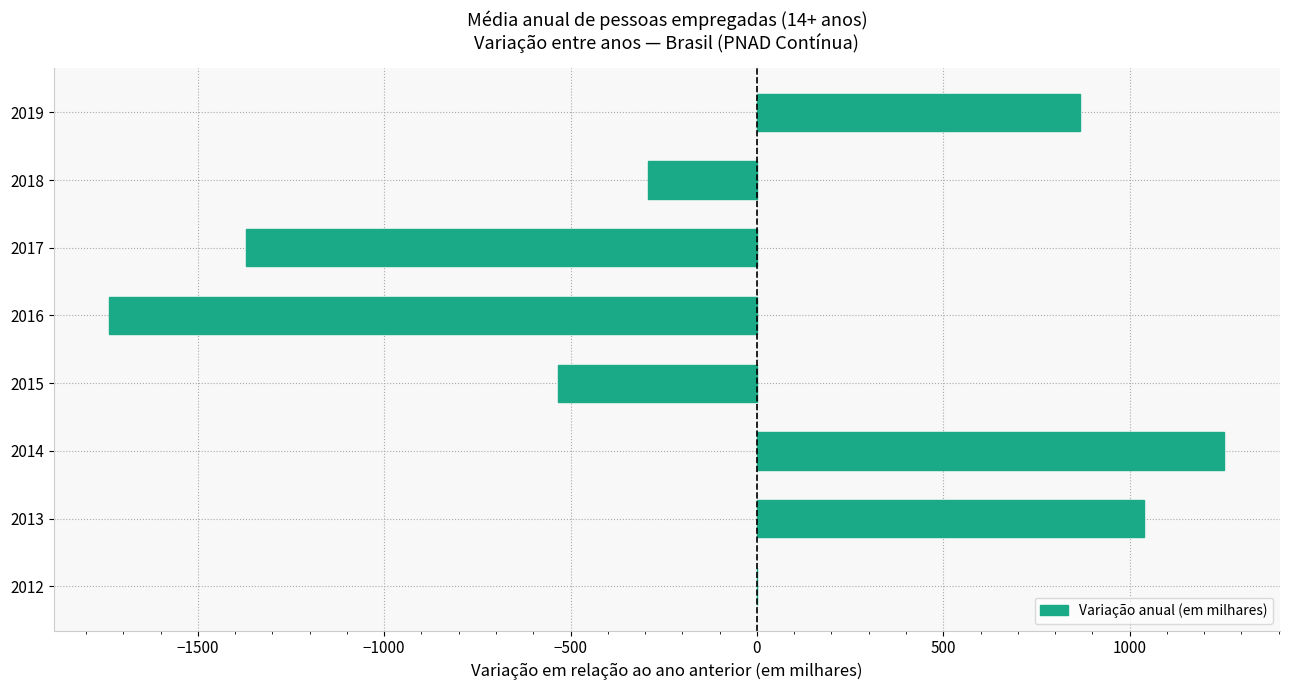

What value does the data have at 2013?

1038.8